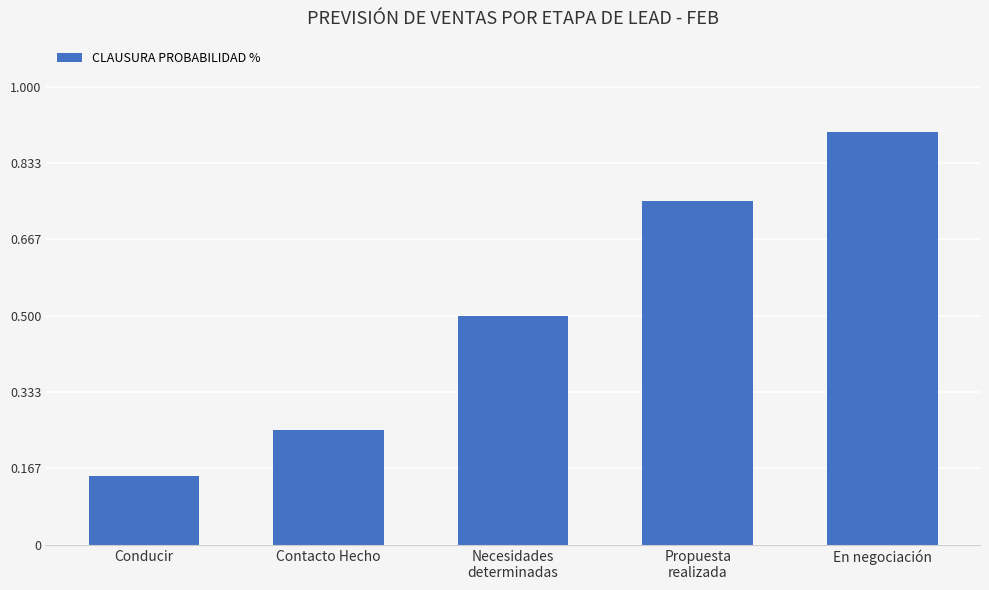

What is the label of the 5th bar from the left?

En negociación